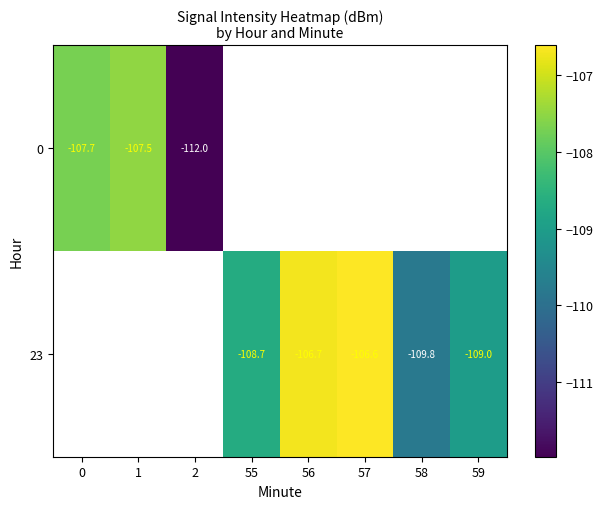

List the series in order of their peak value, highest first.

0, 23